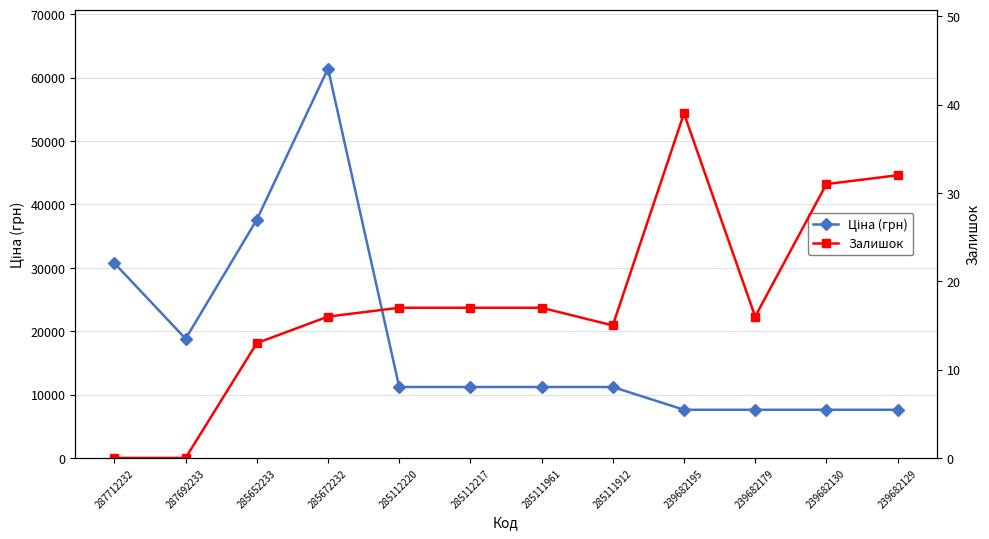

What is the label of the 9th point from the right?

285672232